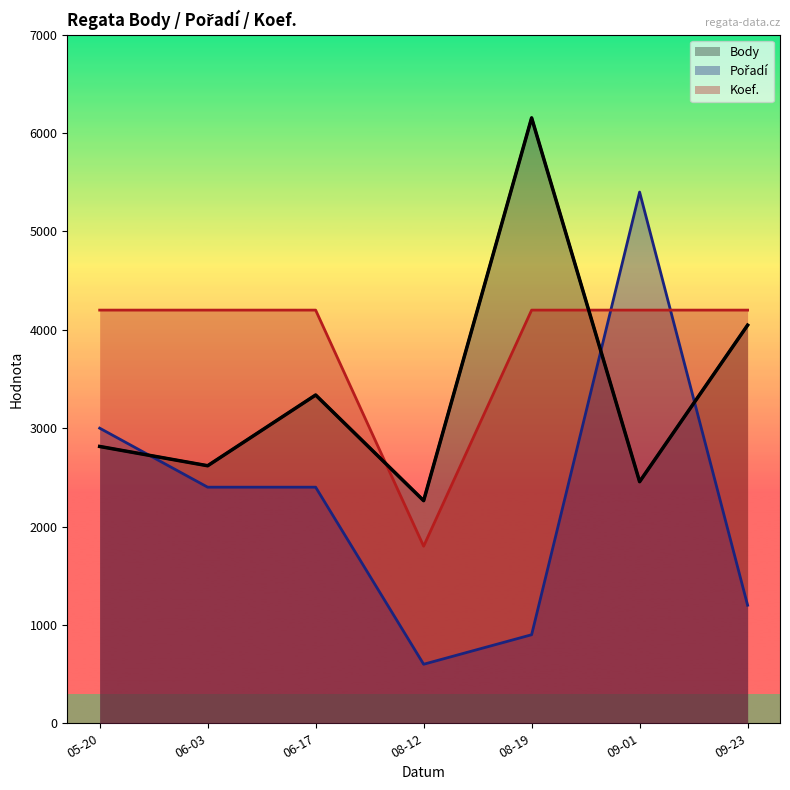

Between 06-03 and 08-12, which series saw the biggest shift?

Koef.